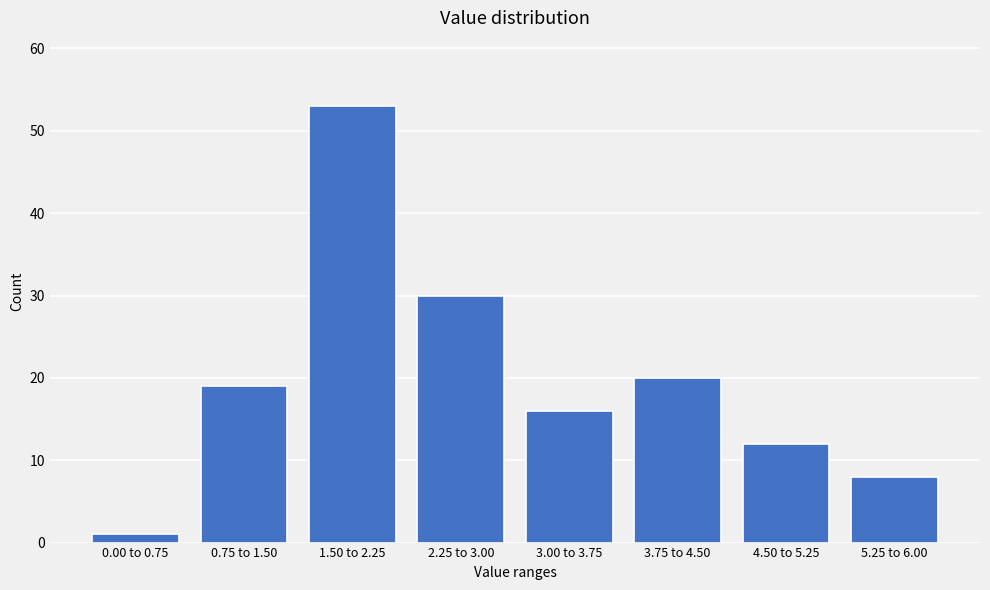

Reading left to right, list all the values displayed in this chart.

0.00 to 0.75=1	0.75 to 1.50=19	1.50 to 2.25=53	2.25 to 3.00=30	3.00 to 3.75=16	3.75 to 4.50=20	4.50 to 5.25=12	5.25 to 6.00=8